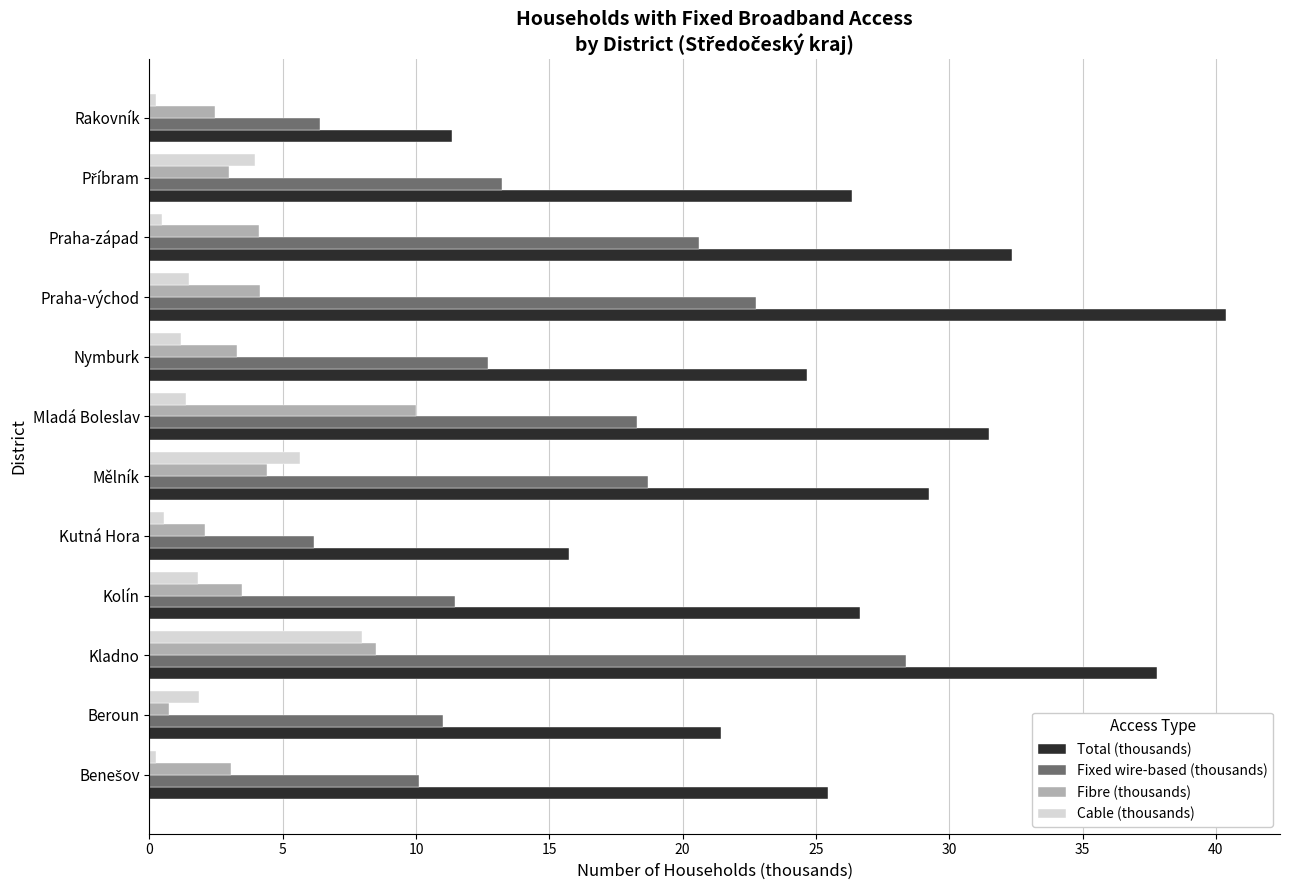

How many series are shown in this chart?

4